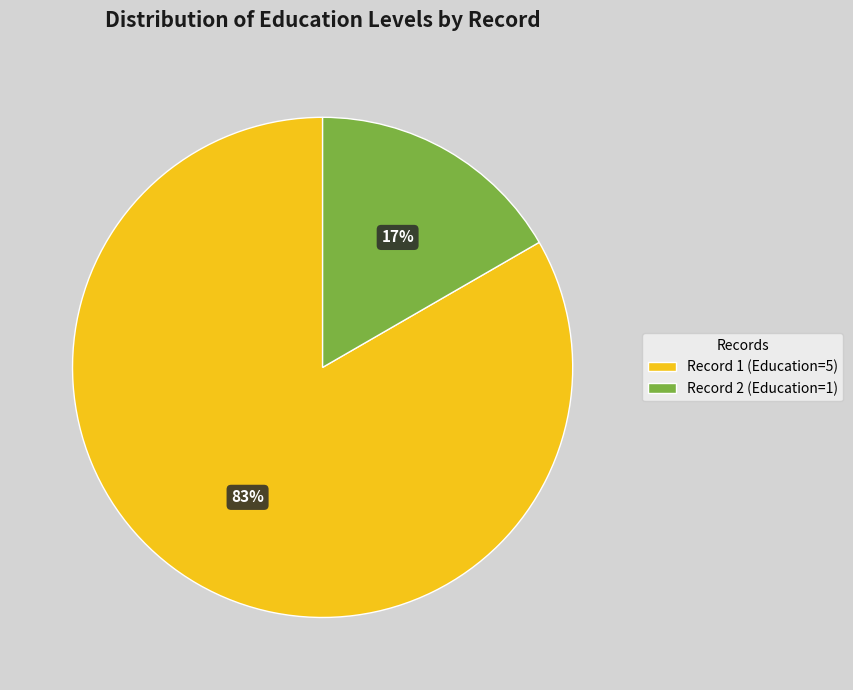

Between Record 1 (Education=5) and Record 2 (Education=1), which is larger?

Record 1 (Education=5)